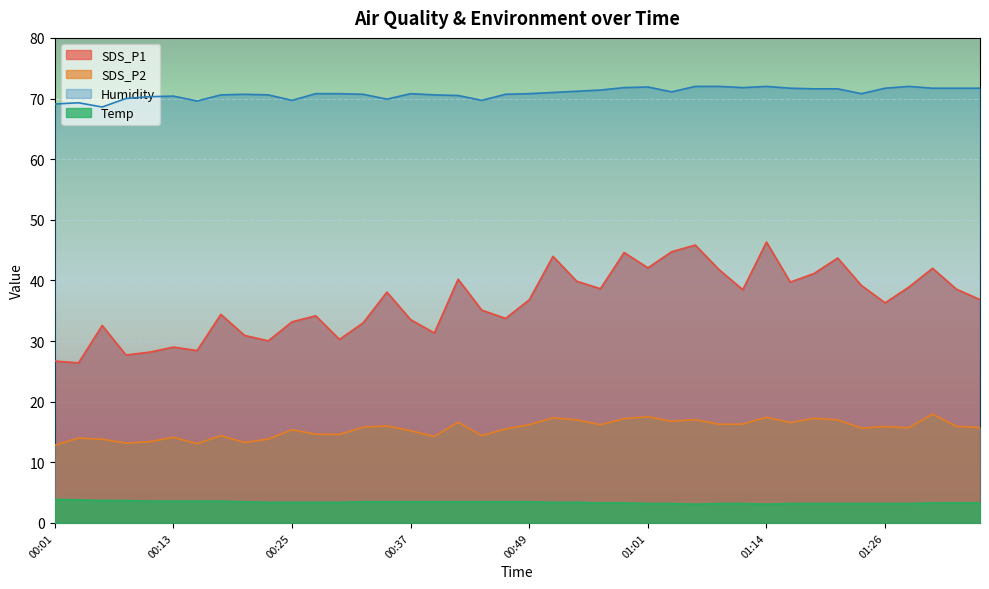

What is the minimum value shown in the chart?

3.1